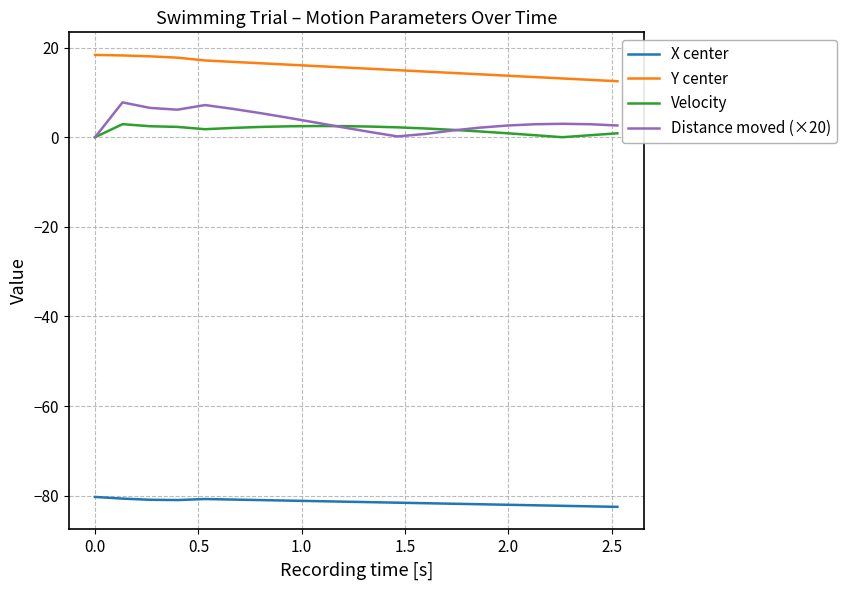

Which series has the largest total across all categories?

Y center